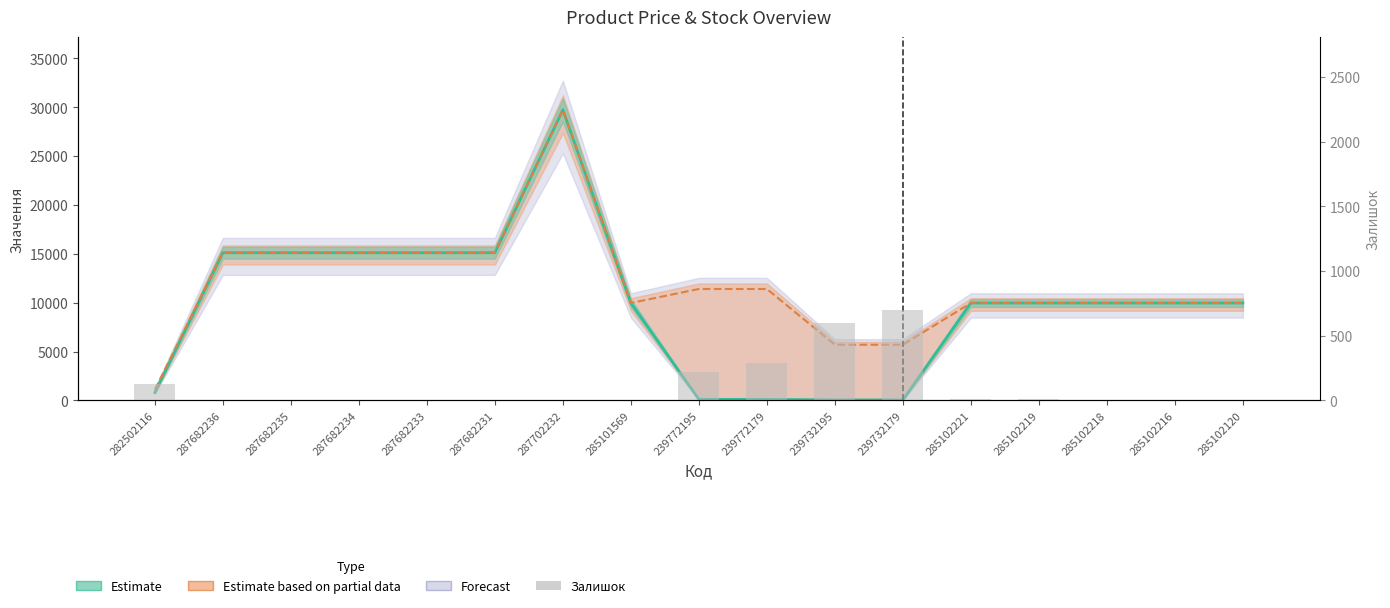

What is the greatest value displayed?

29747.2